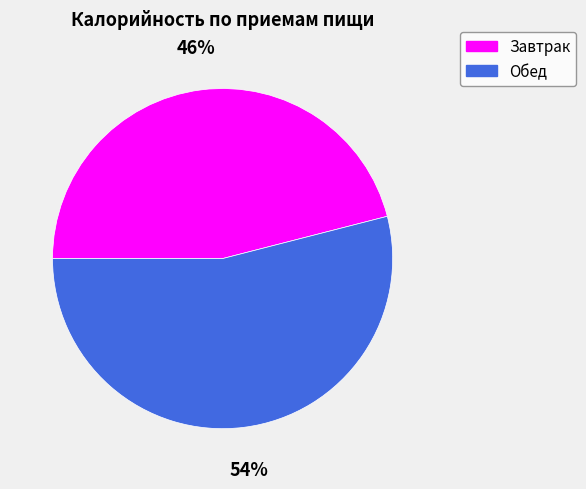

Which has a higher value, Завтрак or Обед?

Обед